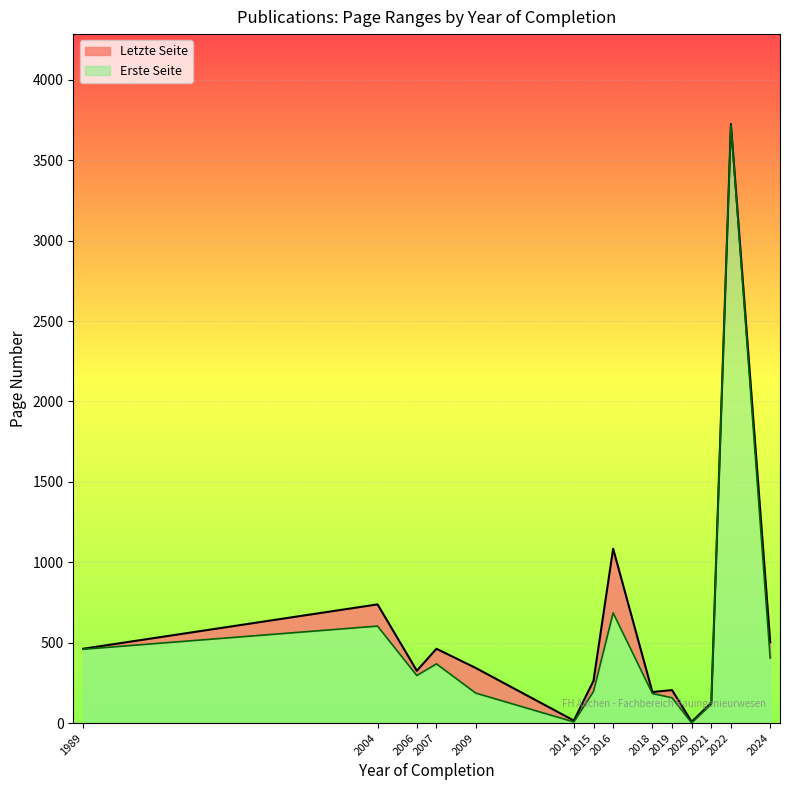

At which label does Letzte Seite reach its peak?

2022